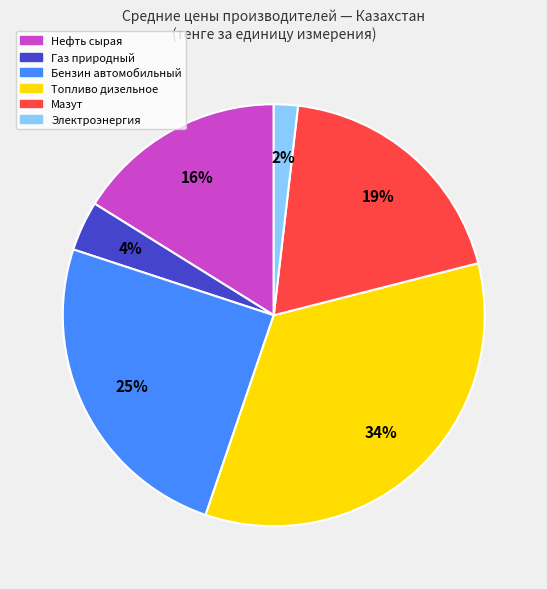

Which slice is the largest?

Топливо дизельное